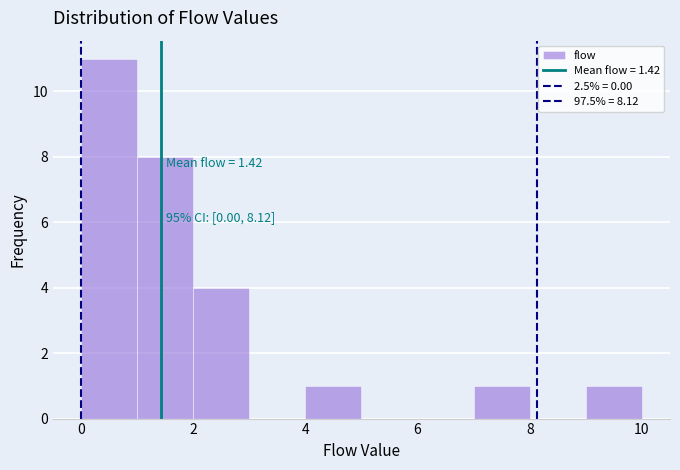

Which range on the x-axis has the tallest bar?

0 to 1